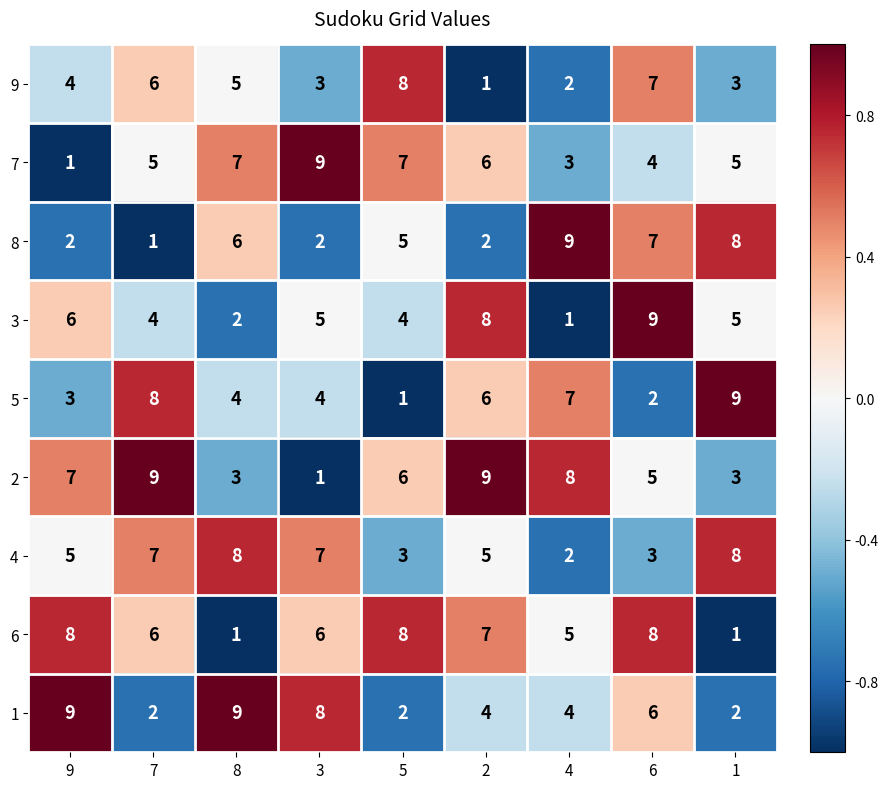

At which category is the sum across all series the highest?

6